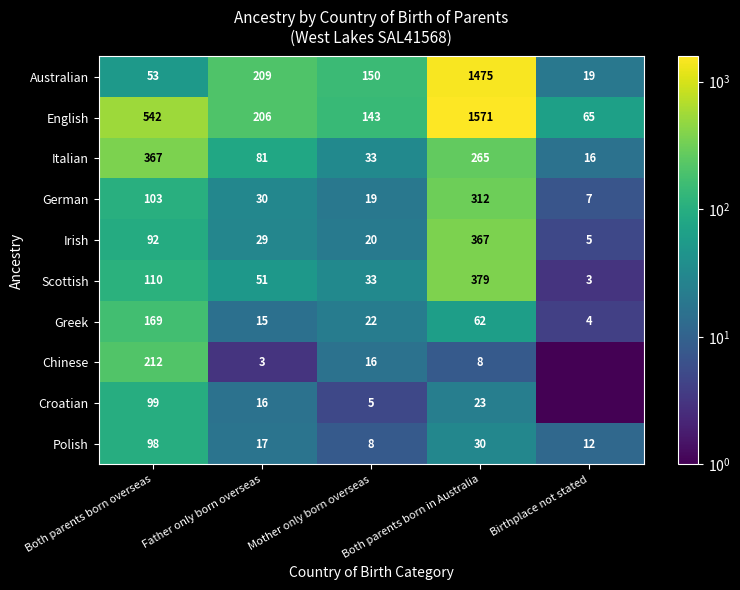

Which category has the lowest value in the Scottish series?

Birthplace not stated